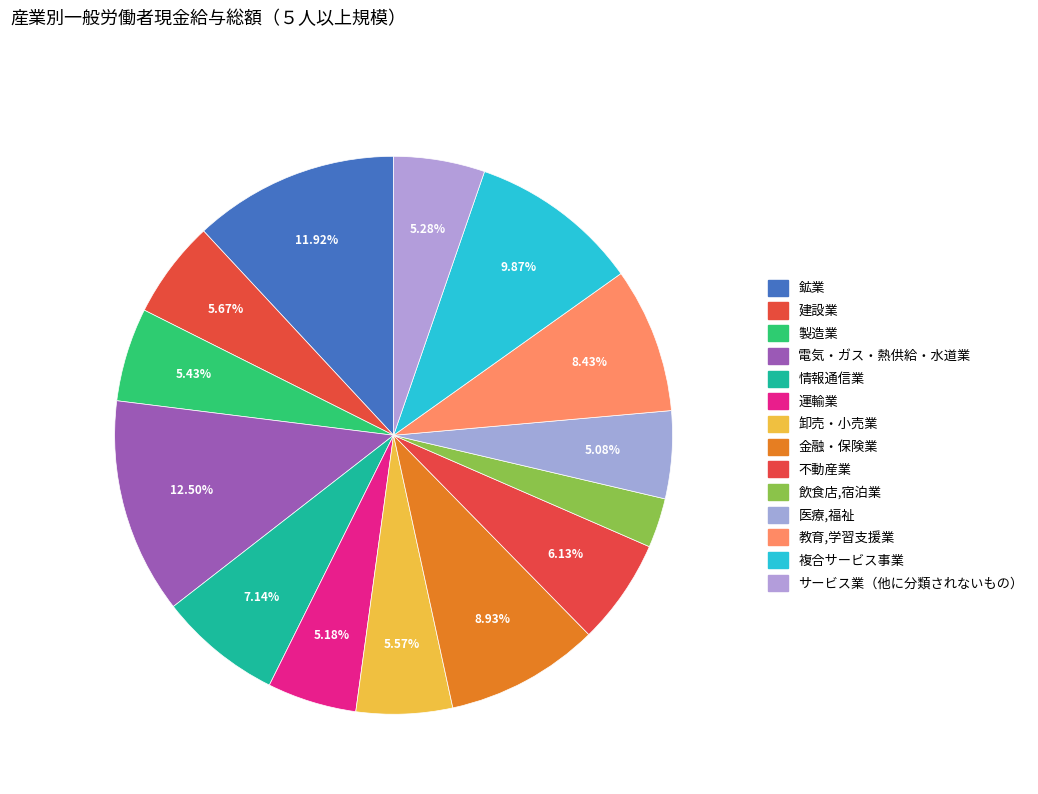

How many slices are in this pie chart?

14